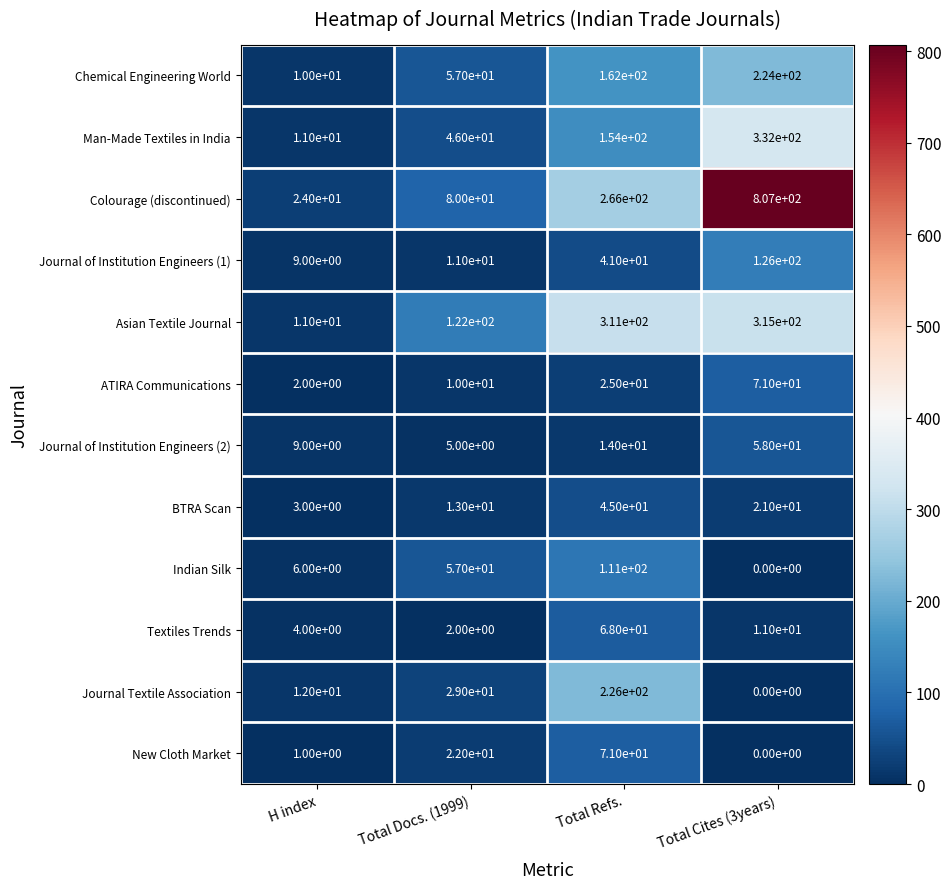

What is the difference between the Colourage (discontinued) values at Total Refs. and Total Docs. (1999)?

186